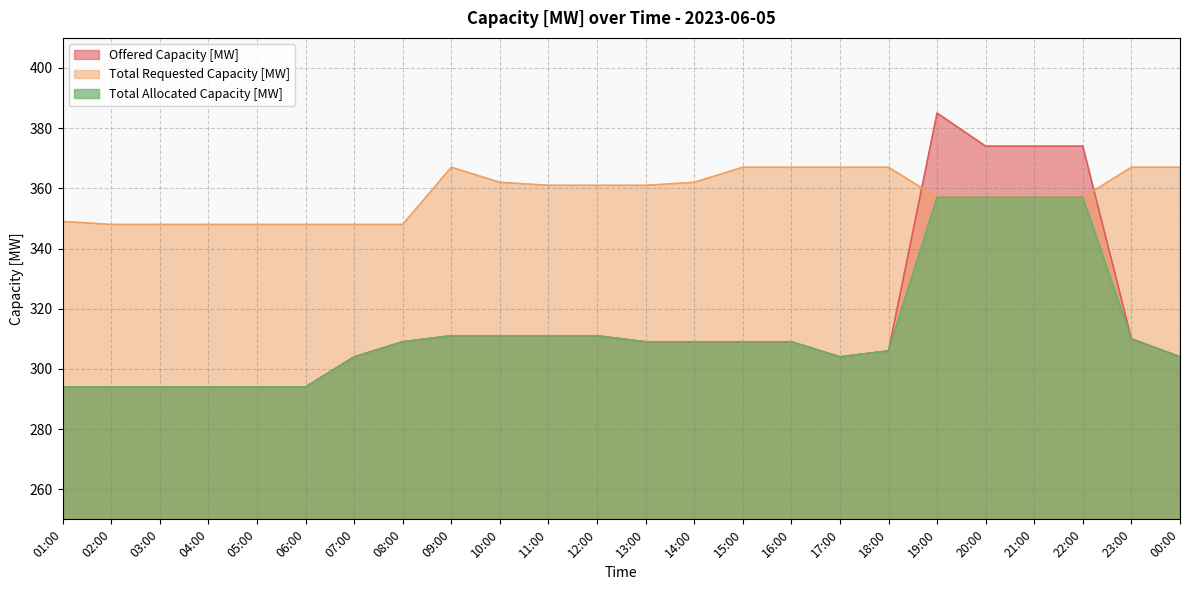

Does the chart display data point markers on the line(s)?

No